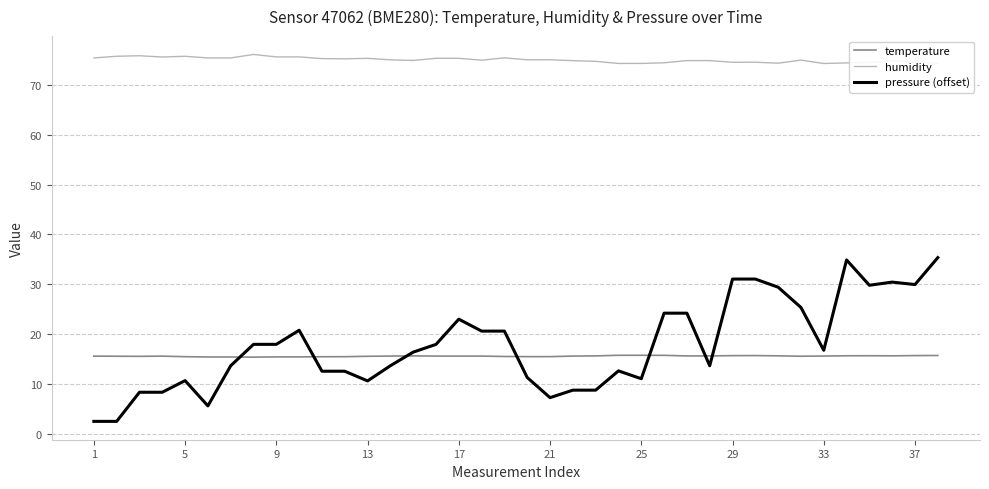

What are all the series names shown in the legend?

temperature, humidity, pressure (offset)